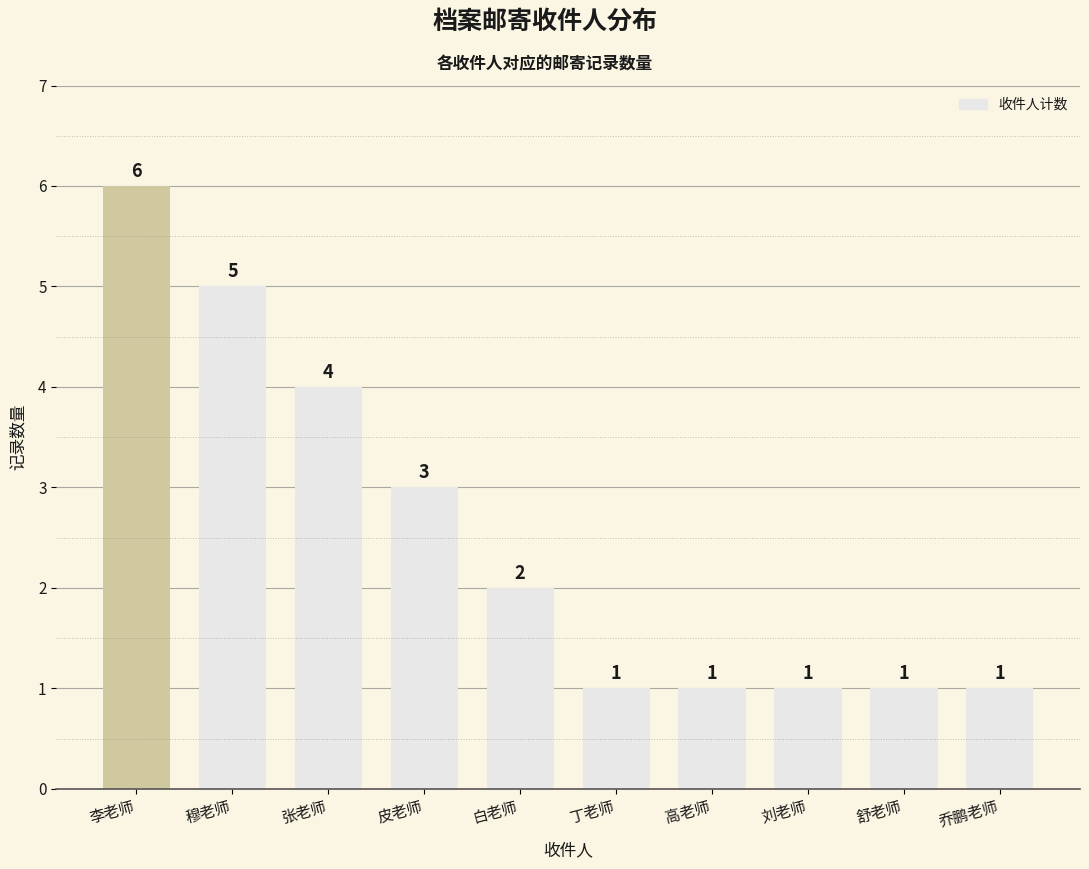

What is the sum of all values?

25